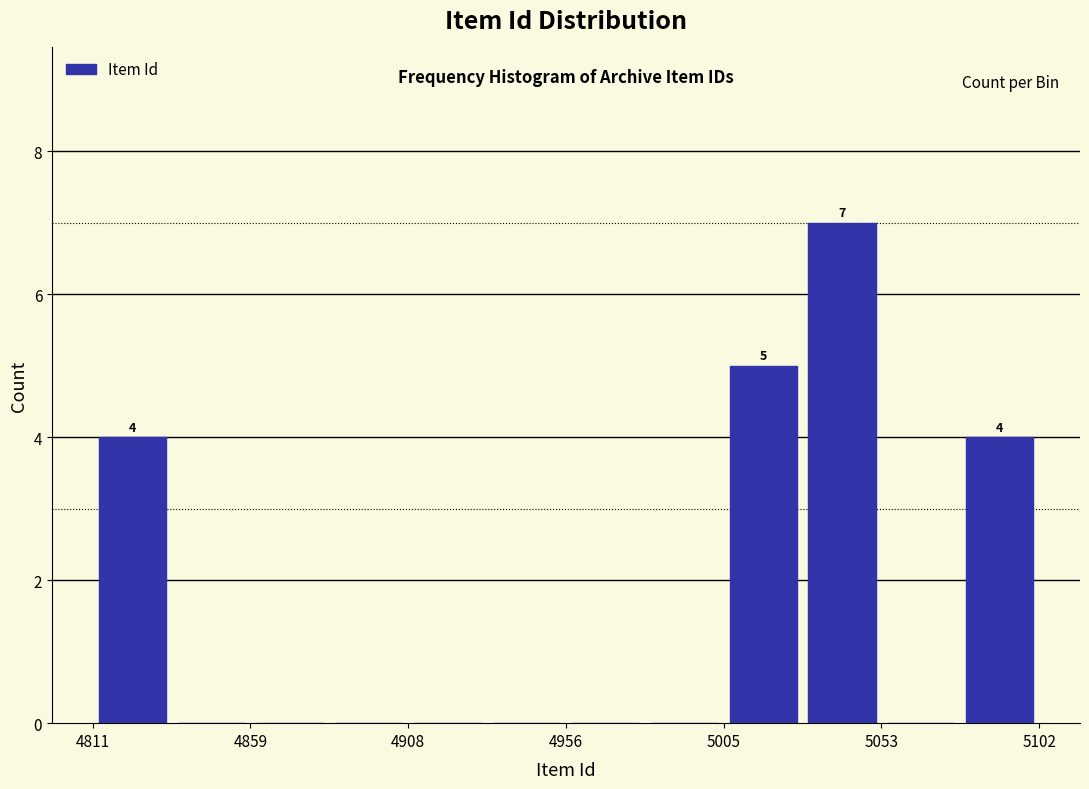

Which range on the x-axis has the tallest bar?

5030 to 5055